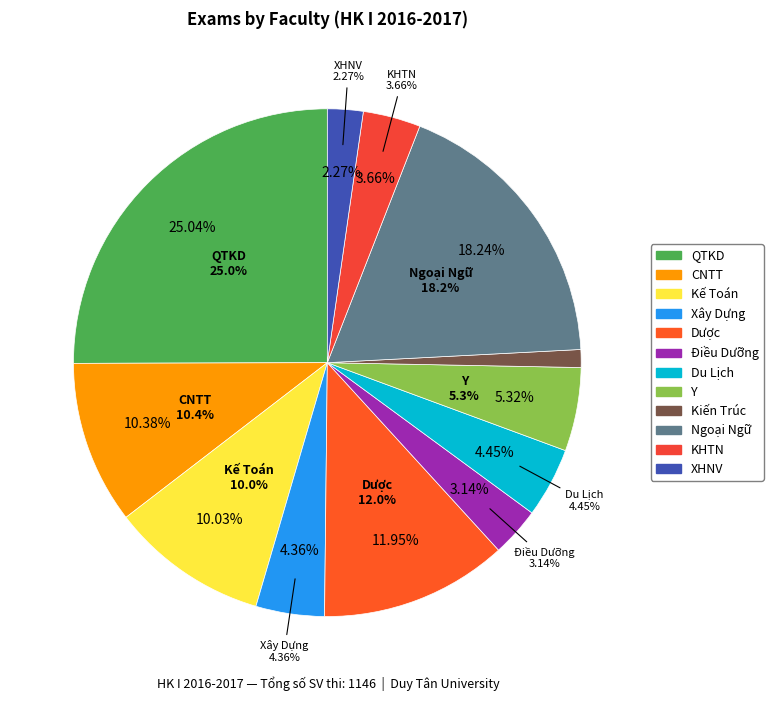

What is the smallest slice in the pie chart?

Kiến Trúc